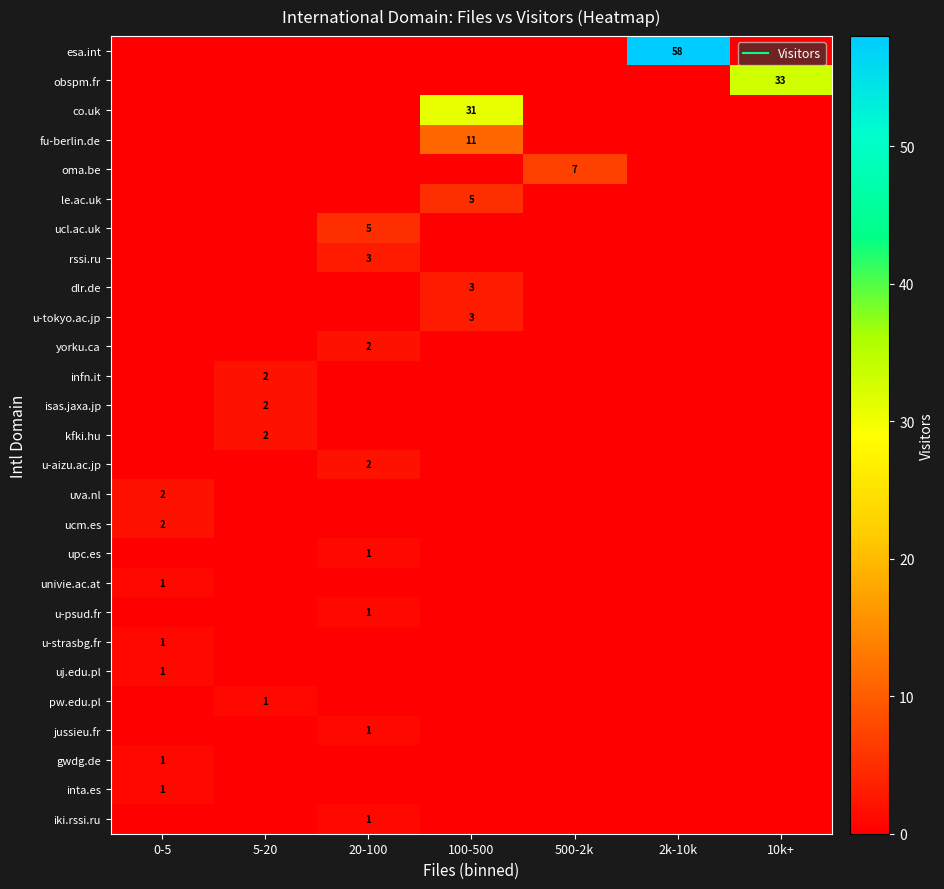

Is it true that kfki.hu equals 0 at 10k+?

True